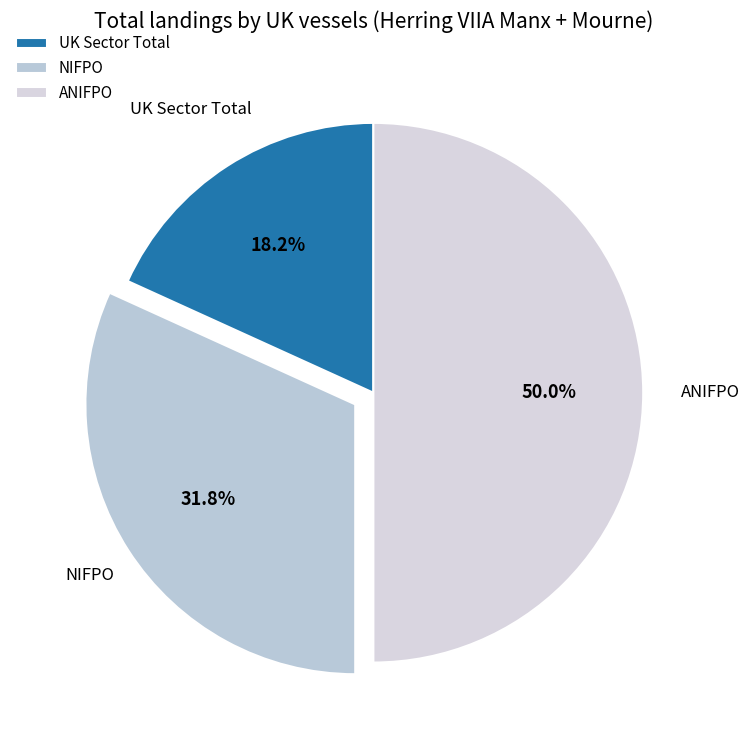

Is it true that NIFPO is 28% of the pie?

False